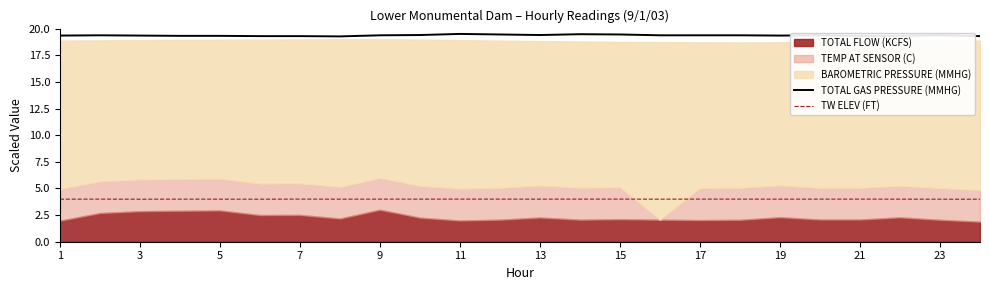

What is the maximum value for TW ELEV (FT)?

4.0